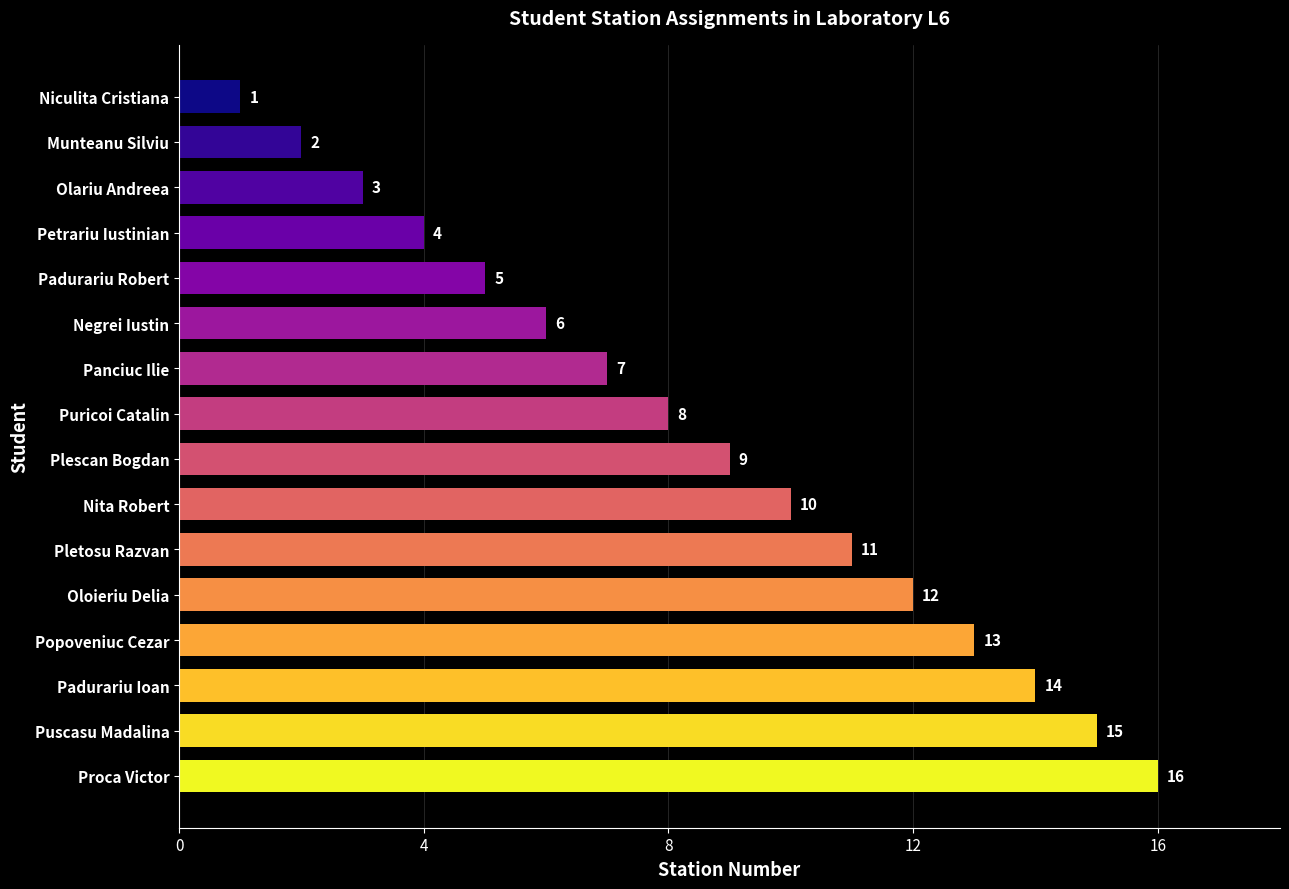

Approximately how many times larger is the value at Padurariu Robert compared to Negrei Iustin?

0.8